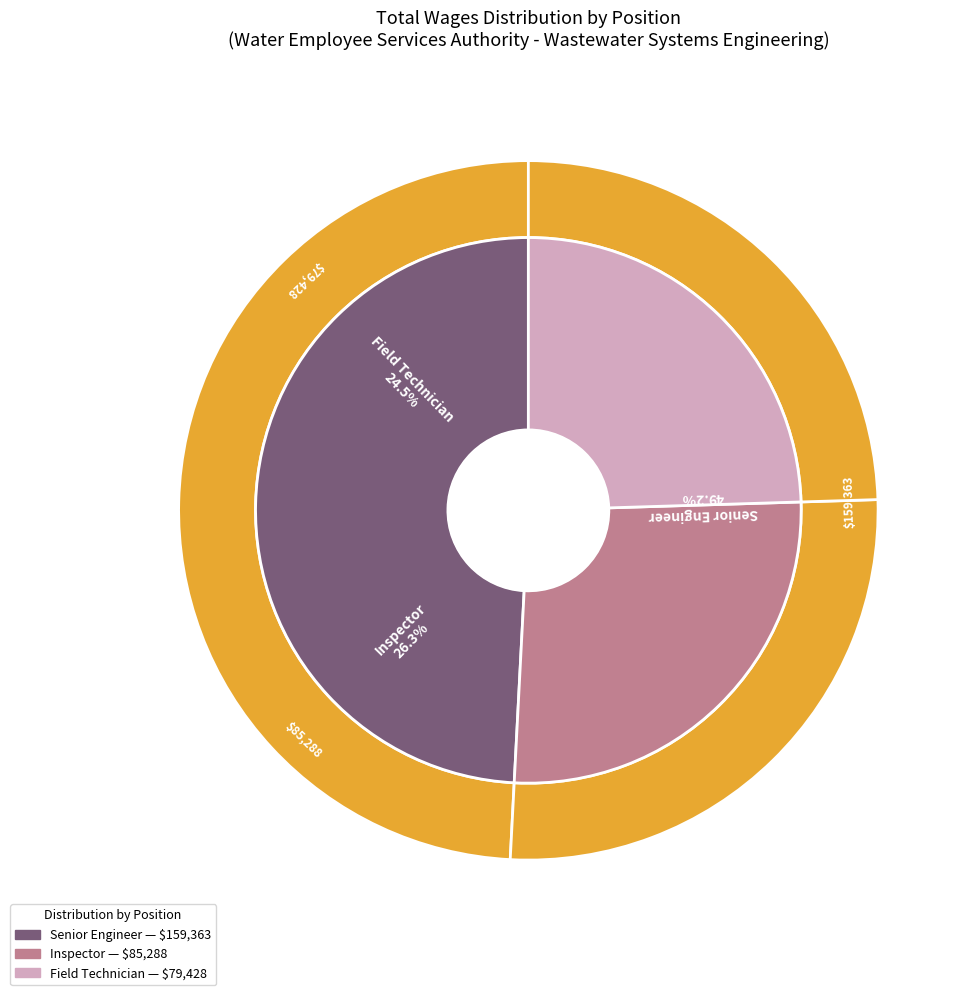

Is it true that Field Technician is 40% of the pie?

False